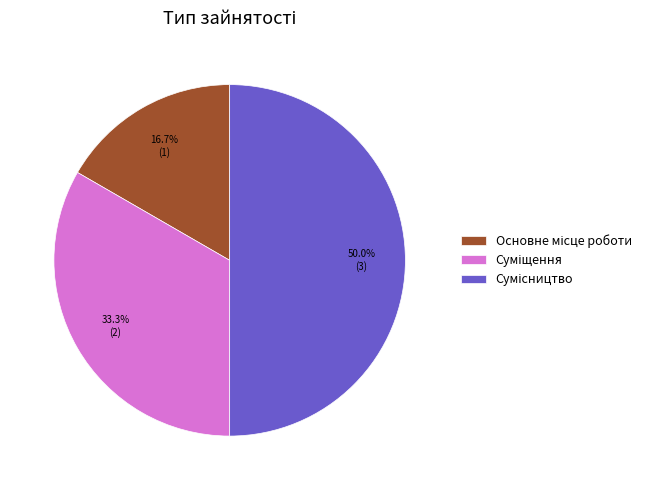

The Суміщення slice represents 24% of the pie. True or false?

False